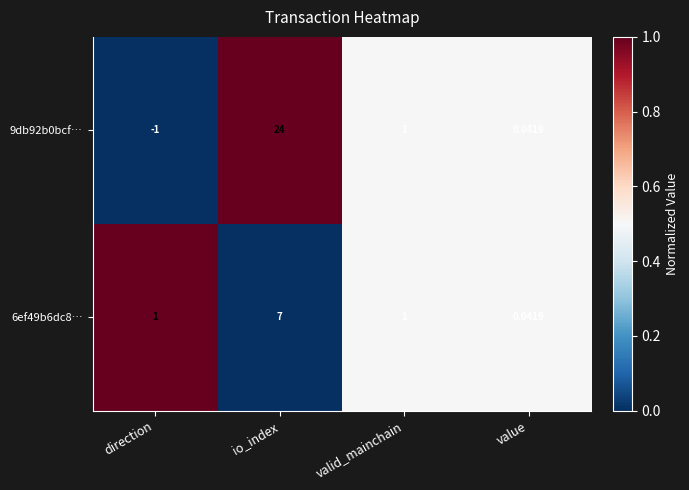

At which category is the sum across all series the highest?

io_index